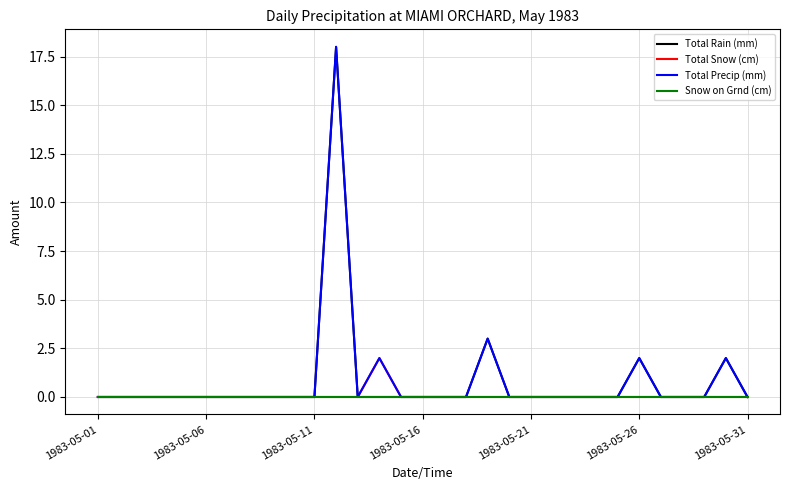

What is the sum of all Total Precip (mm) values?

27